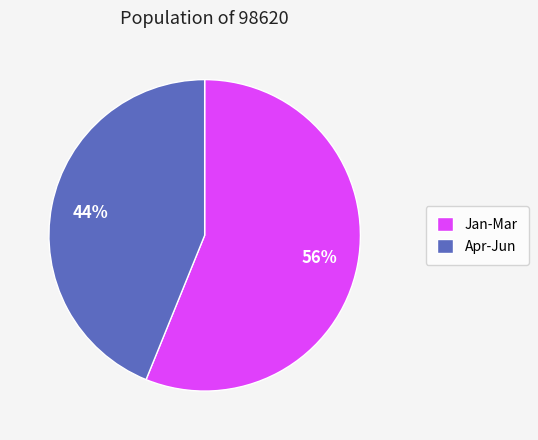

To the nearest percent, what is the difference between the largest and smallest slice percentages?

12%